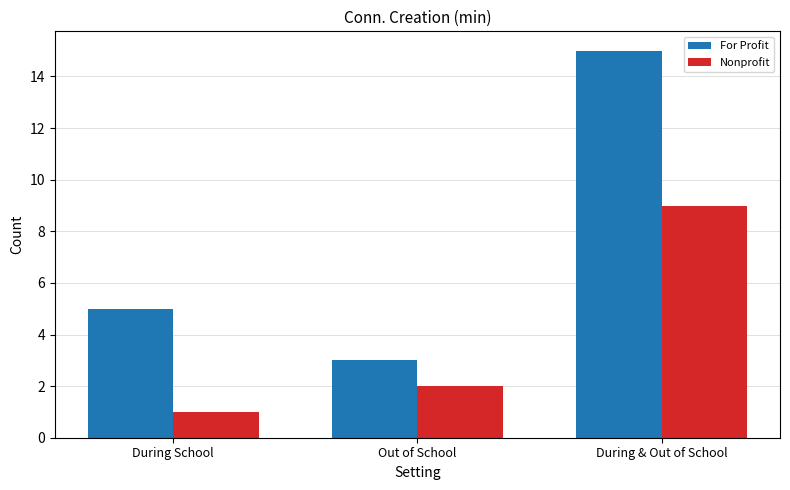

How many bars are there in total?

6